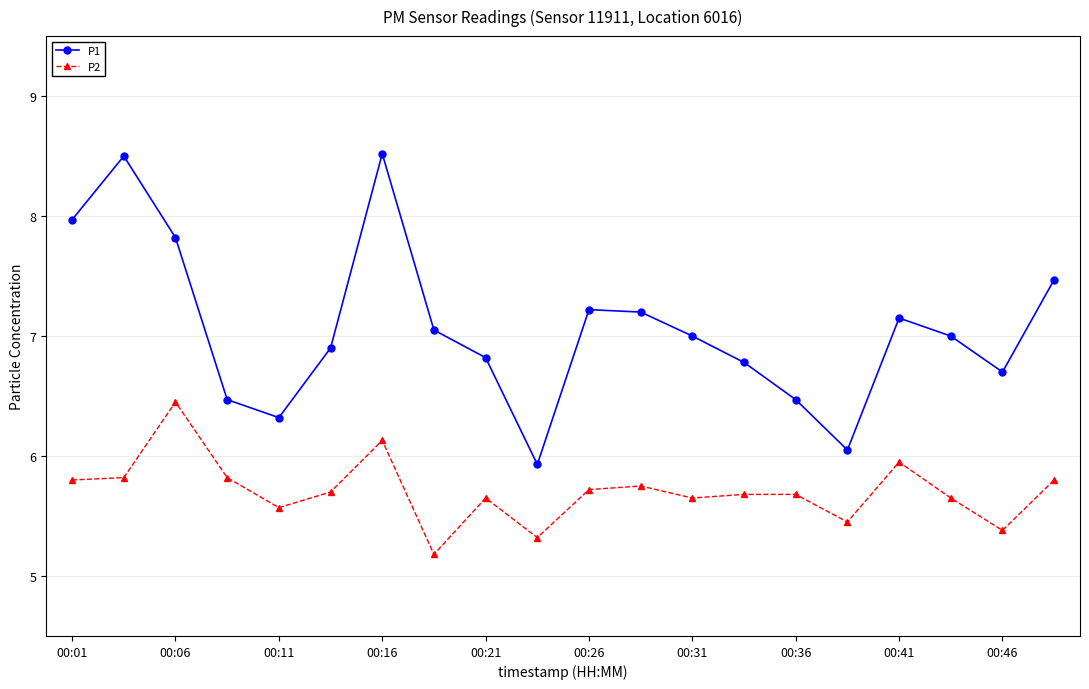

True or false: P1 has more than 1 interior local peaks.

True